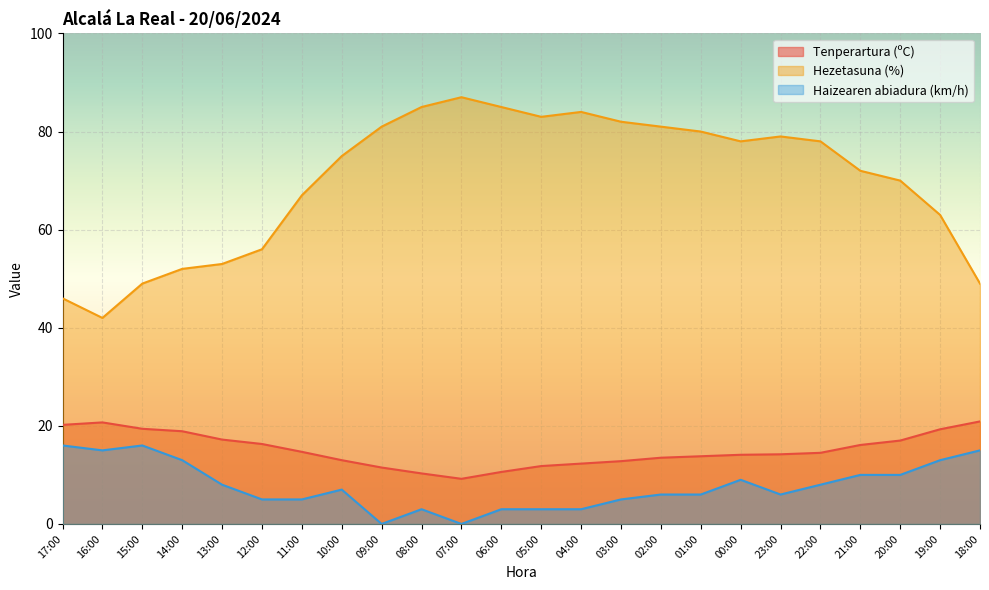

In Hezetasuna (%), how many points are lower than both neighbors (excluding endpoints)?

3